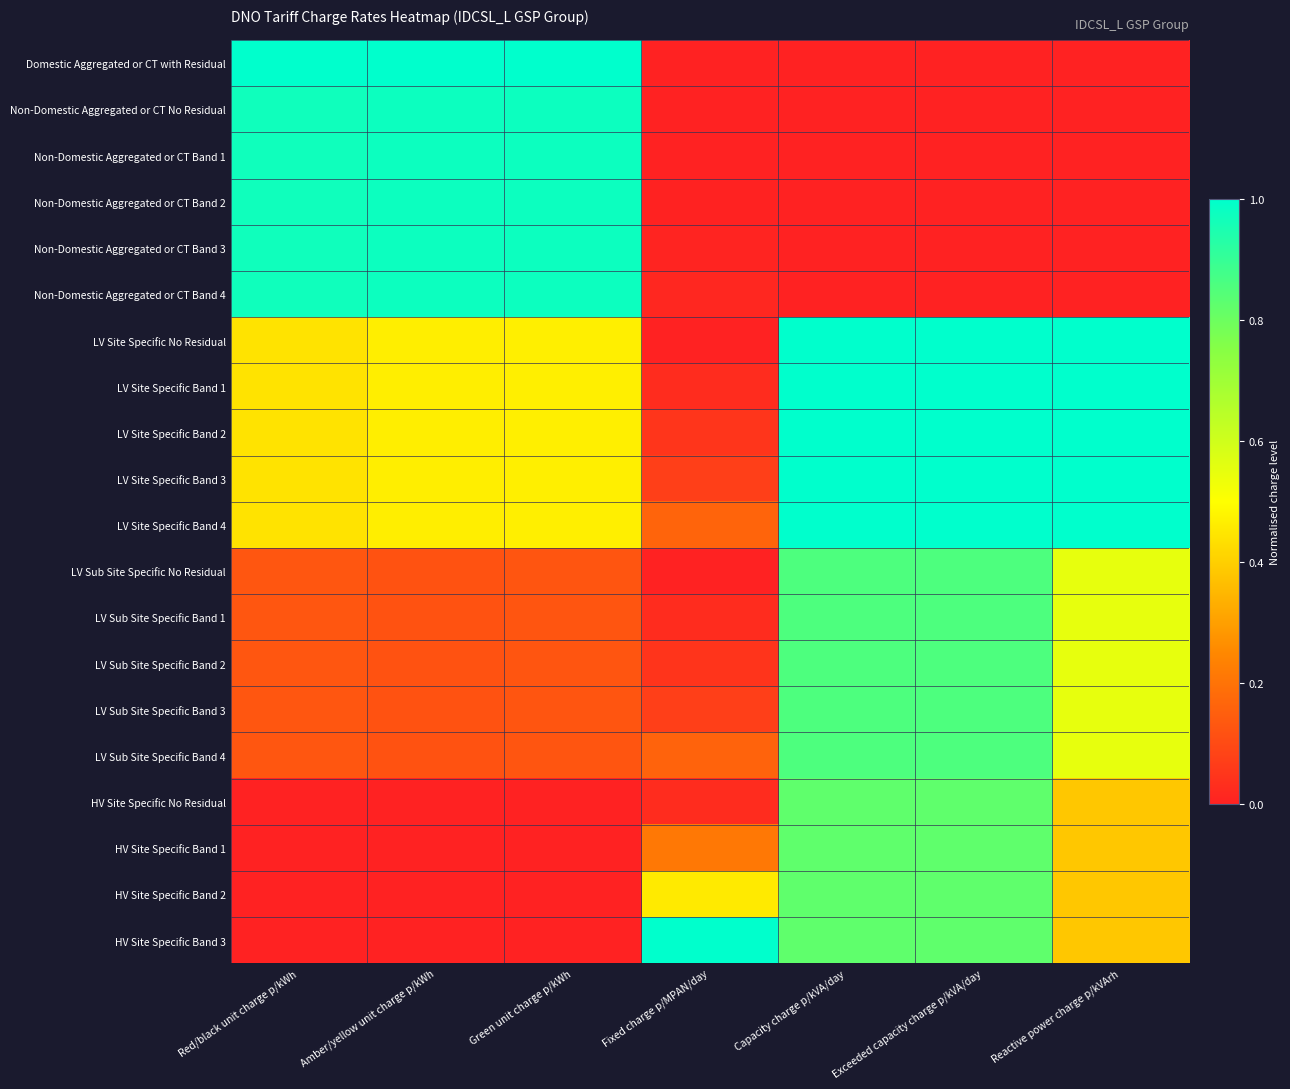

Which category has the highest value across all series?

Red/black unit charge p/kWh